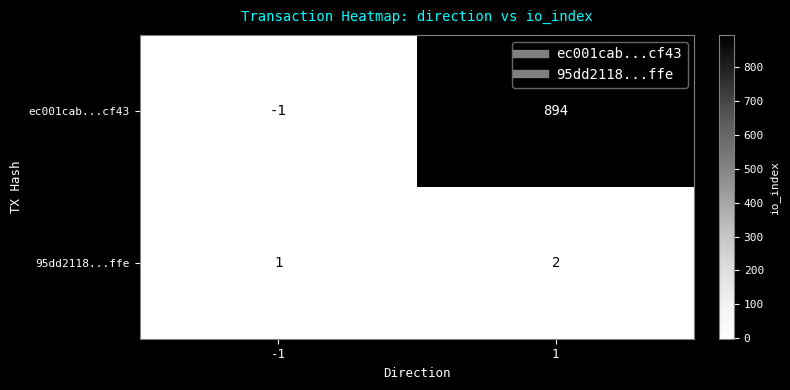

What is the approximate value of ec001cab...cf43 at 1, to the nearest 10?

890